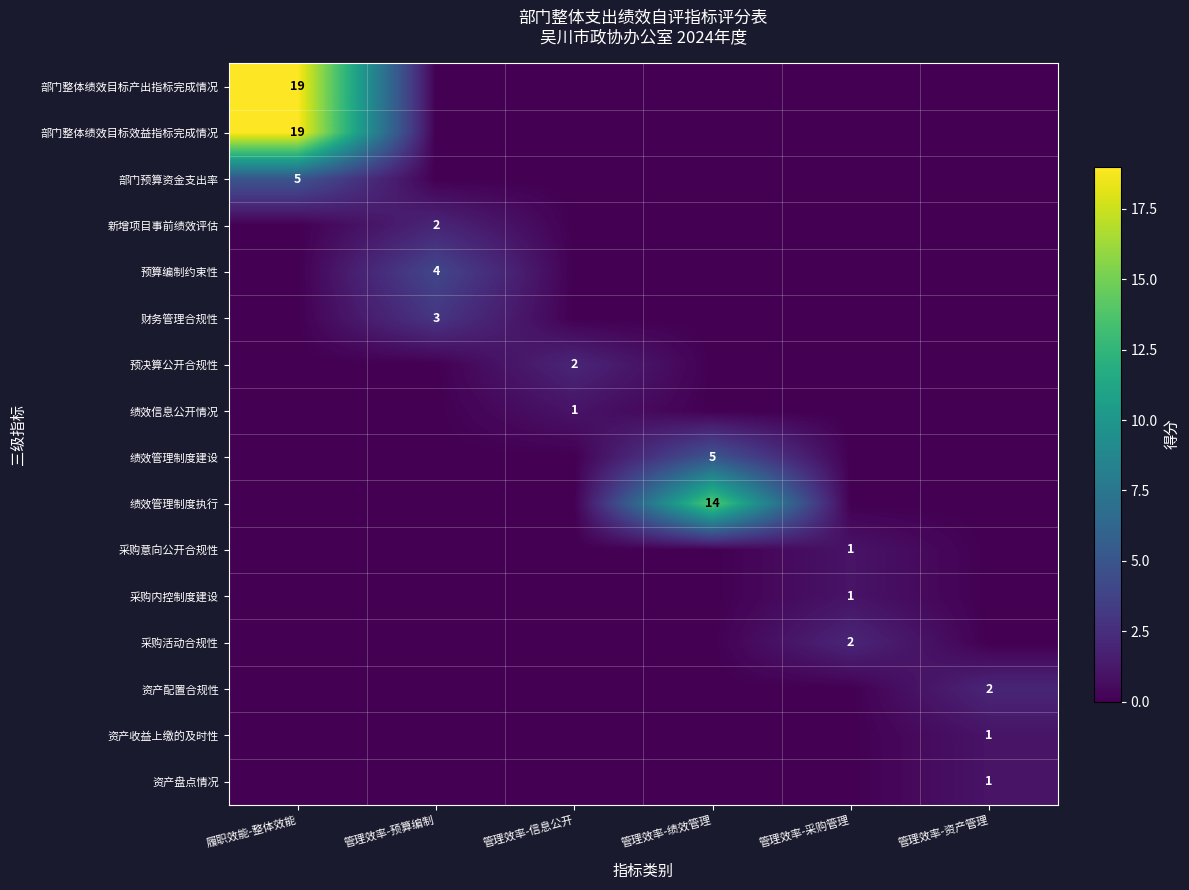

Between 管理效率-绩效管理 and 管理效率-信息公开, which is larger?

管理效率-绩效管理